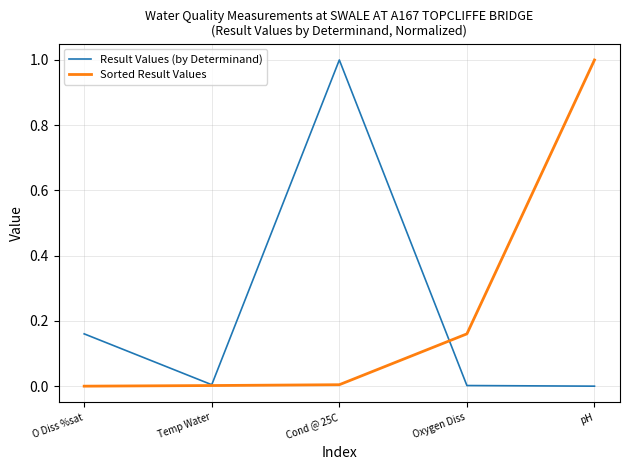

What is the maximum value for Sorted Result Values?

1.0